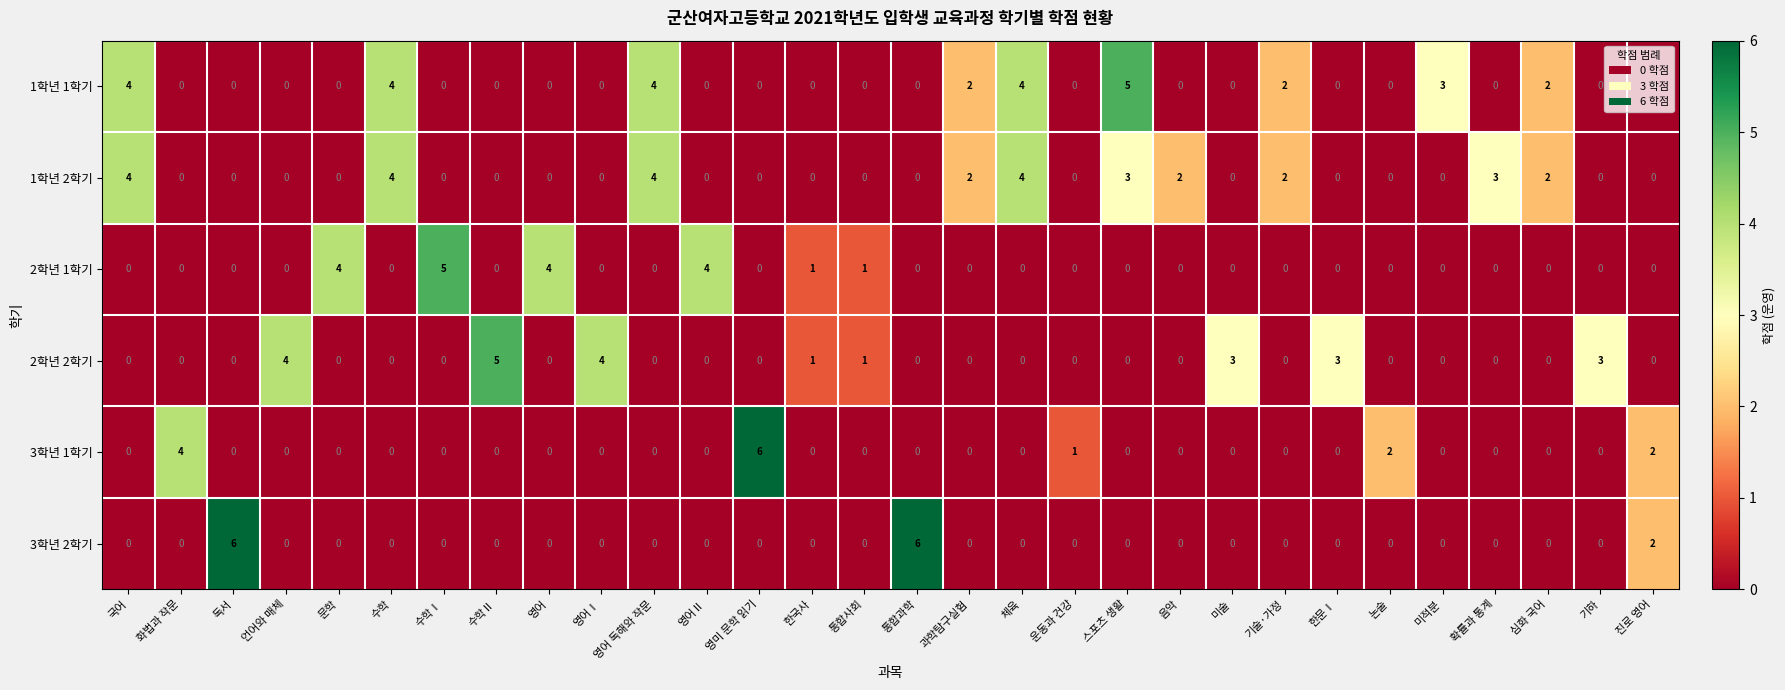

What is the difference between the highest and lowest values at 수학Ⅱ?

5